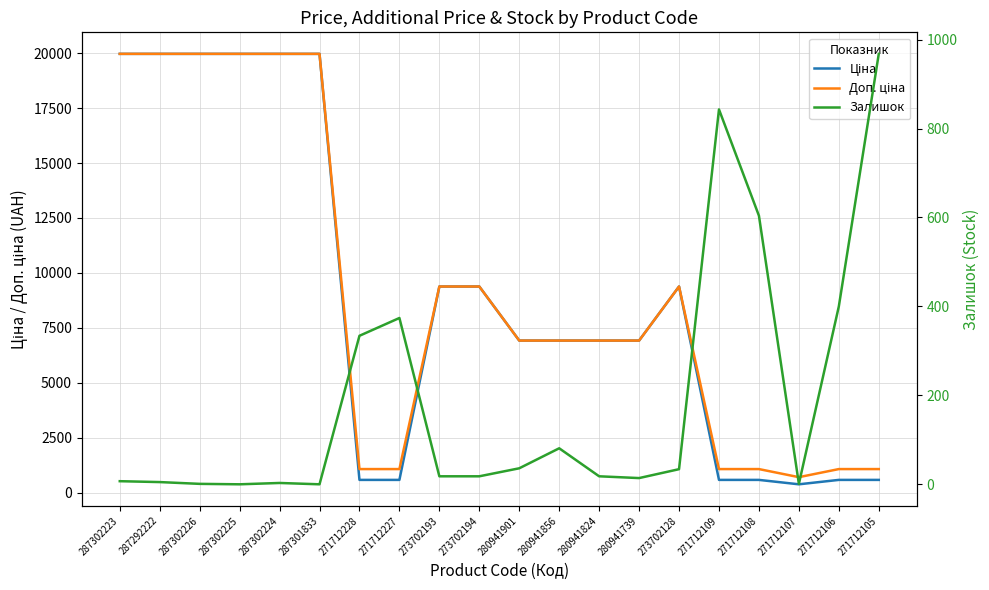

Where is Доп. ціна nearest to the value 10339?

273702193